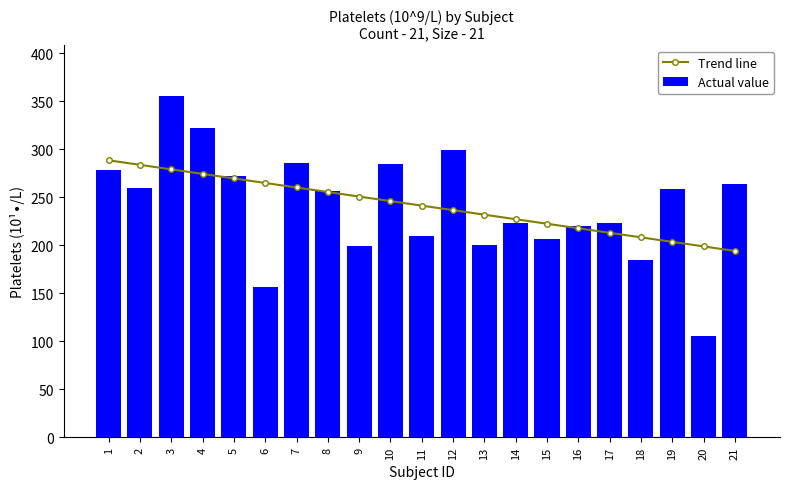

Reading left to right, list all the values displayed in this chart.

Trend line: 288.5	283.8	279.0	274.3	269.6	264.9	260.2	255.4	250.7	246.0	241.3	236.6	231.8	227.1	222.4	217.7	213.0	208.2	203.5	198.8	194.1
Actual value: 278.0	260.0	355.0	322.0	272.0	157.0	286.0	257.0	199.0	285.0	210.0	299.0	200.0	223.0	207.0	220.0	223.0	185.0	259.0	106.0	264.0